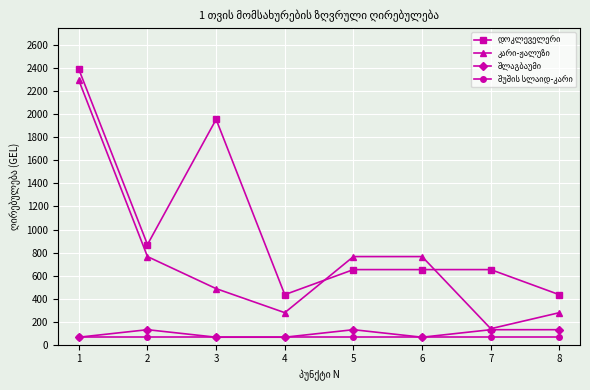

What is the smallest value displayed?

65.2